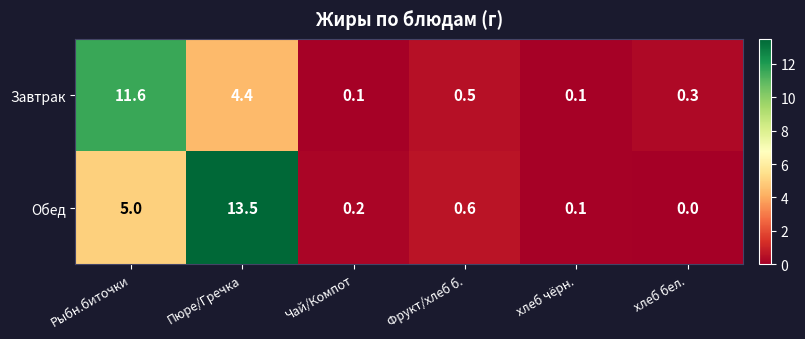

Where is Обед nearest to the value 6?

Рыбн.биточки